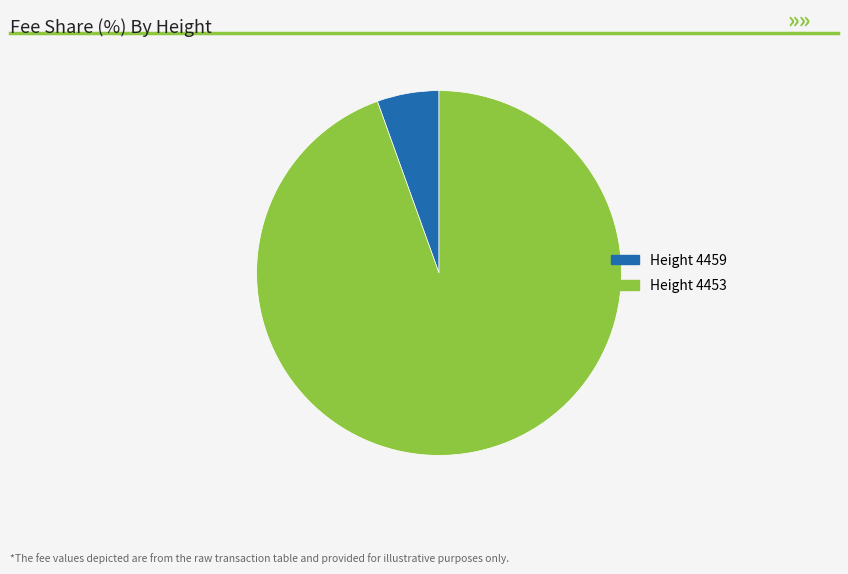

Is there a majority slice in this chart?

Yes